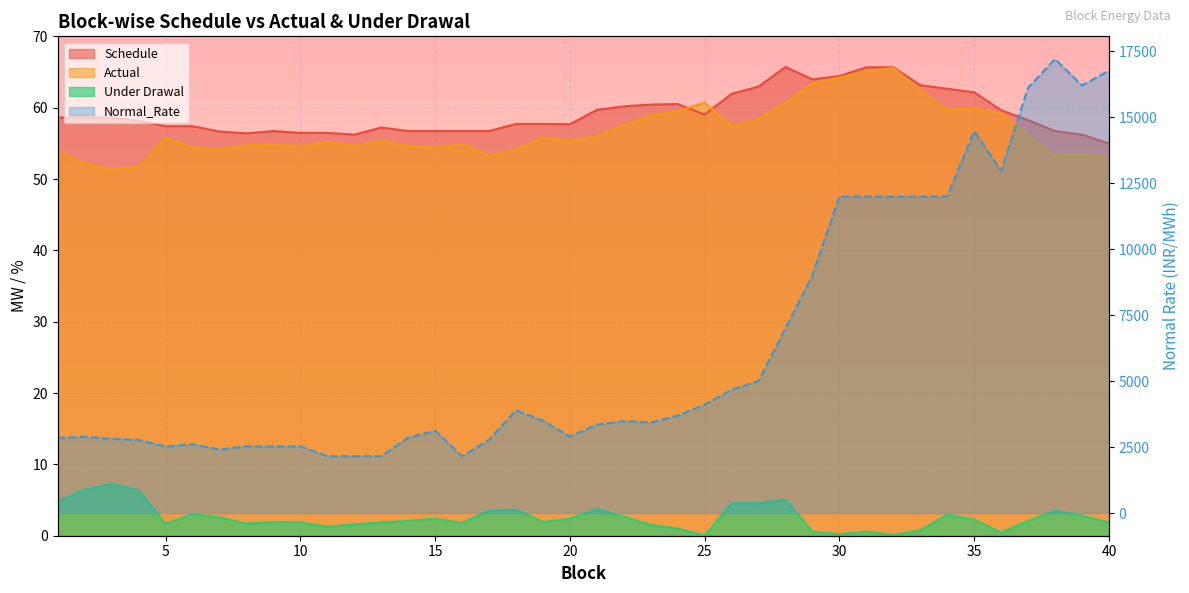

Does the chart display data point markers on the line(s)?

No